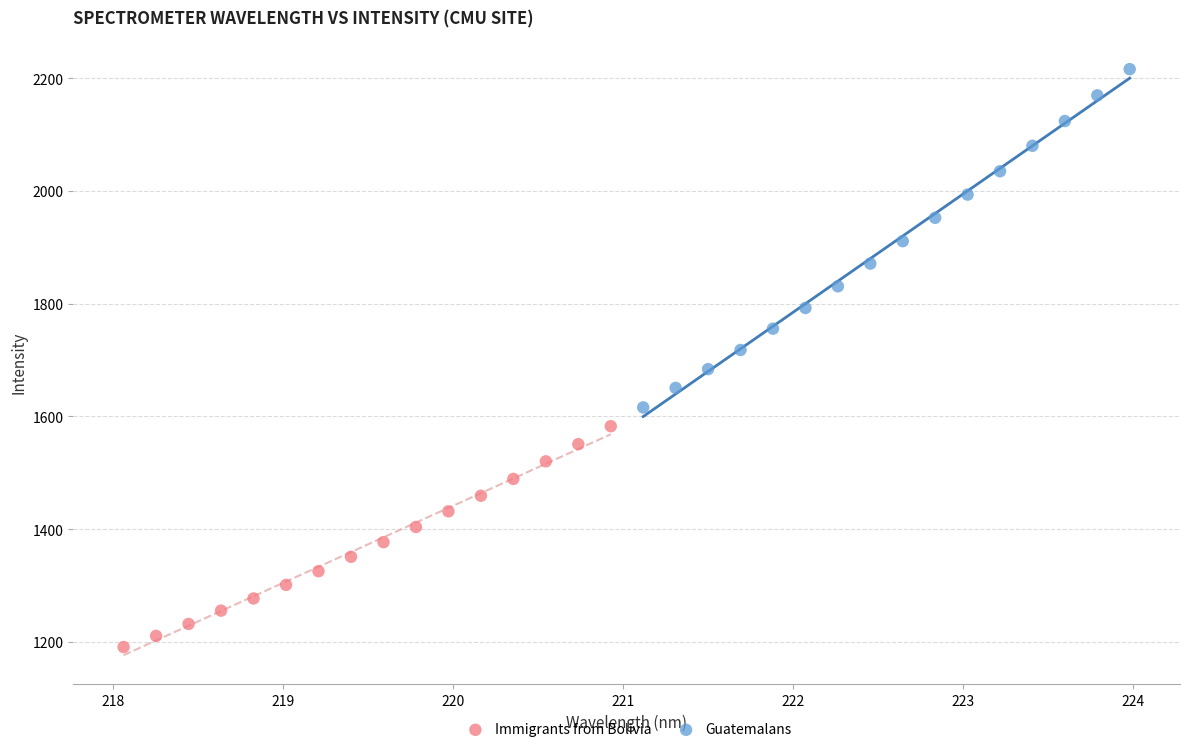

Which series contains the lowest Y value?

Immigrants from Bolivia